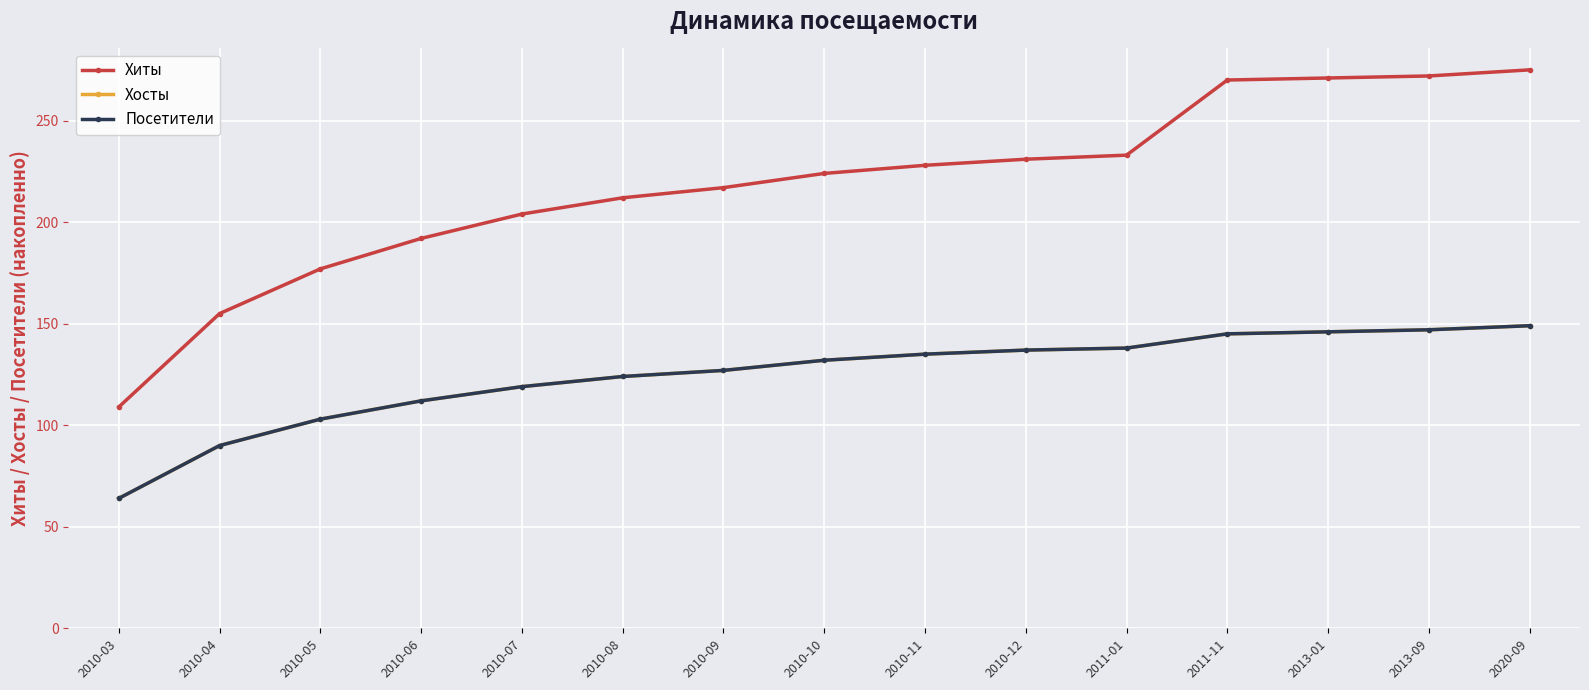

The value of Посетители at 2013-09 is 83. True or false?

False